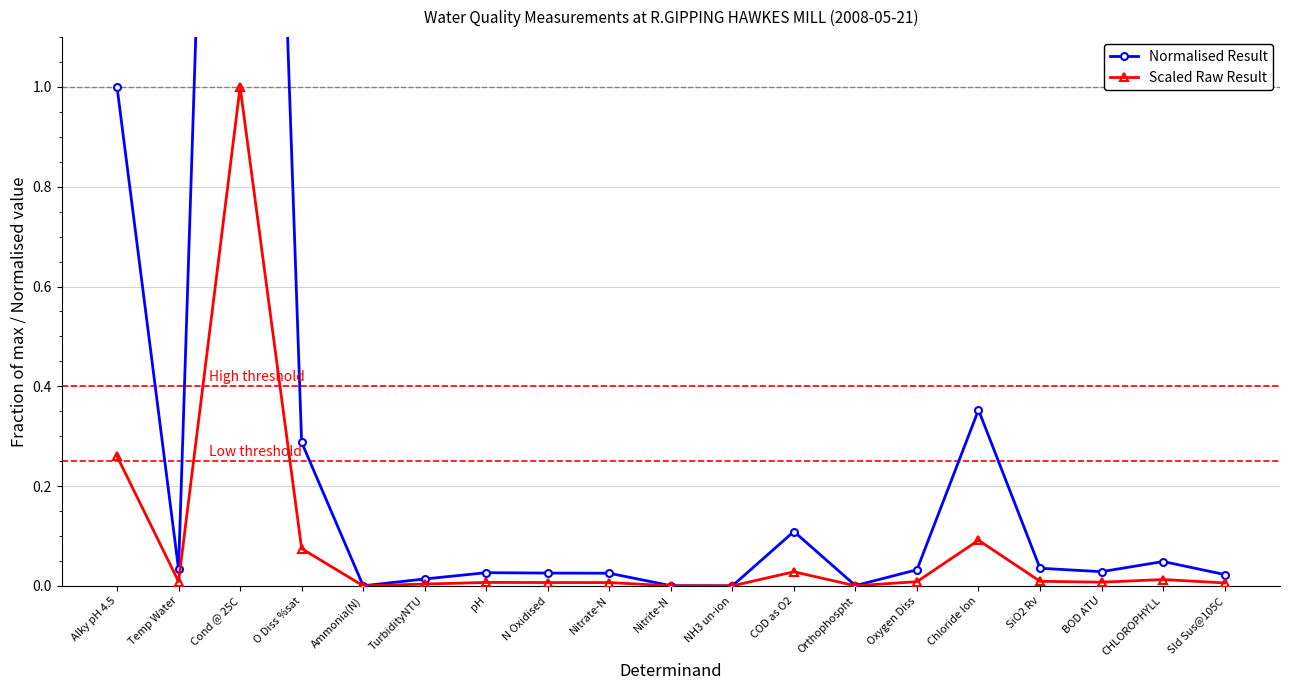

What is the difference between the maximum and minimum values in the Scaled Raw Result series?

1.0